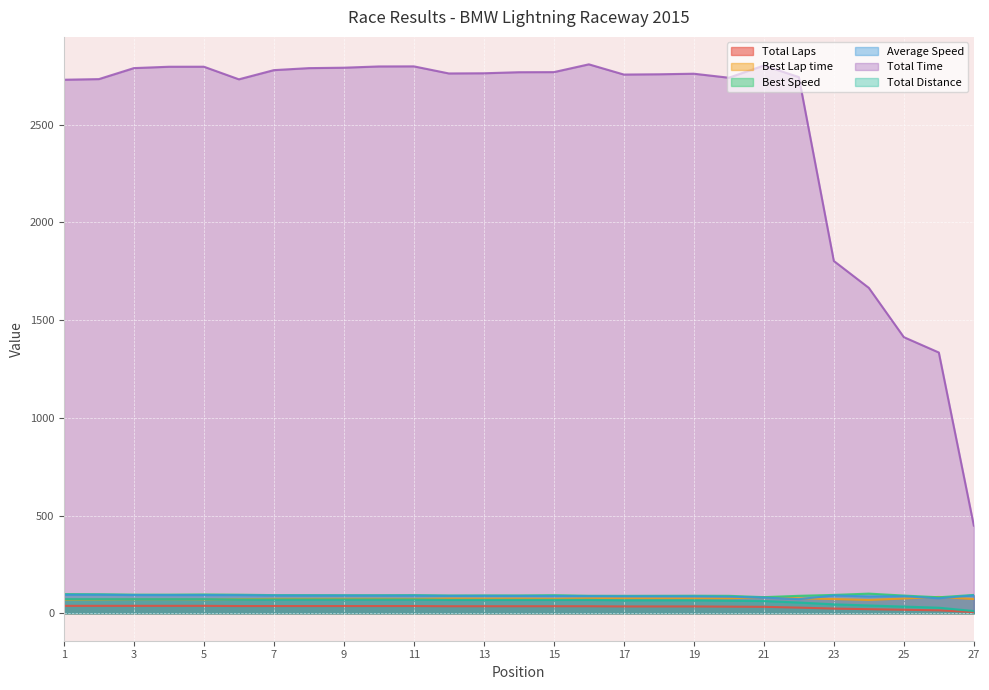

What is the difference between the Total Time values at 18 and 26?

1423.4